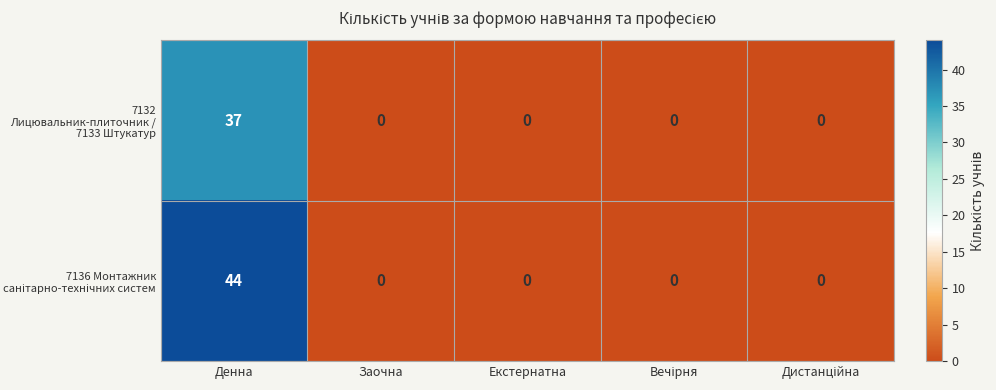

What is the difference between the 7132 Лицювальник-плиточник / 7133 Штукатур values at Екстернатна and Денна?

37